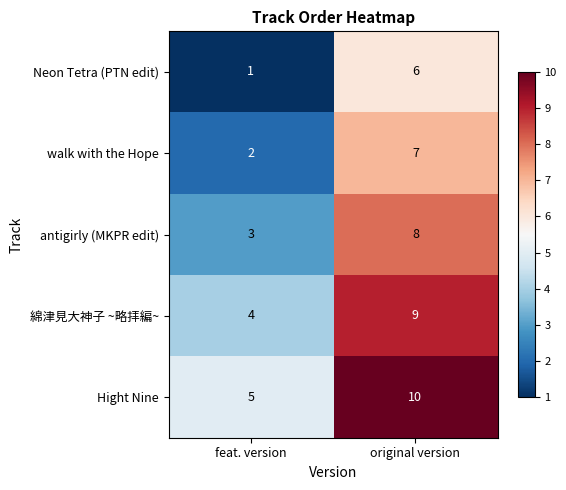

The value of Hight Nine at feat. version is 2. True or false?

False